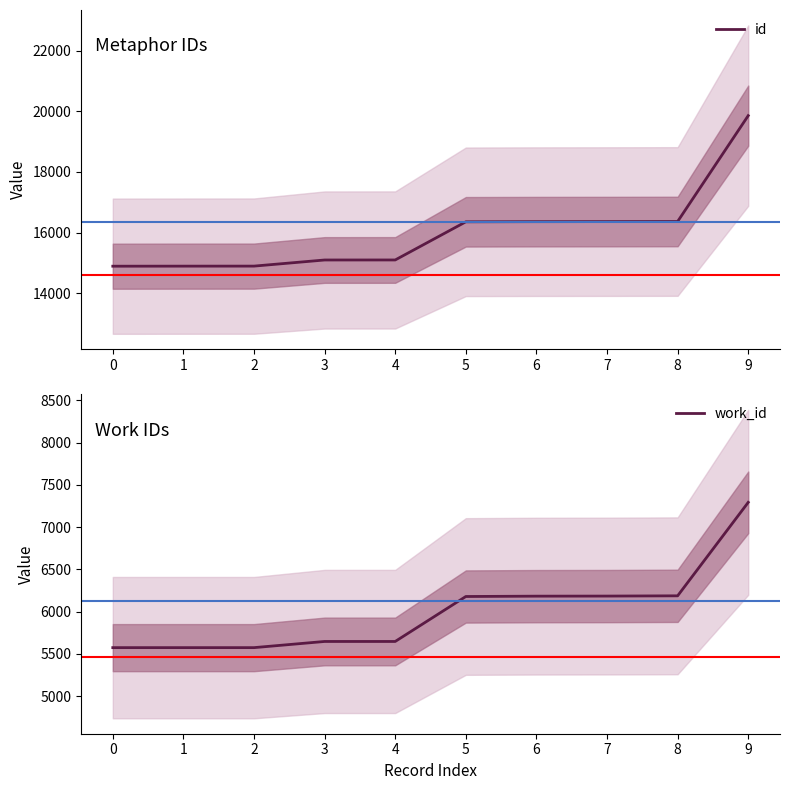

Reading left to right, what are all the values shown in this chart?

id: 14889	14891	14892	15094	15095	16355	16360	16362	16365	19861
work_id: 5574	5574	5574	5647	5647	6179	6183	6184	6187	7293